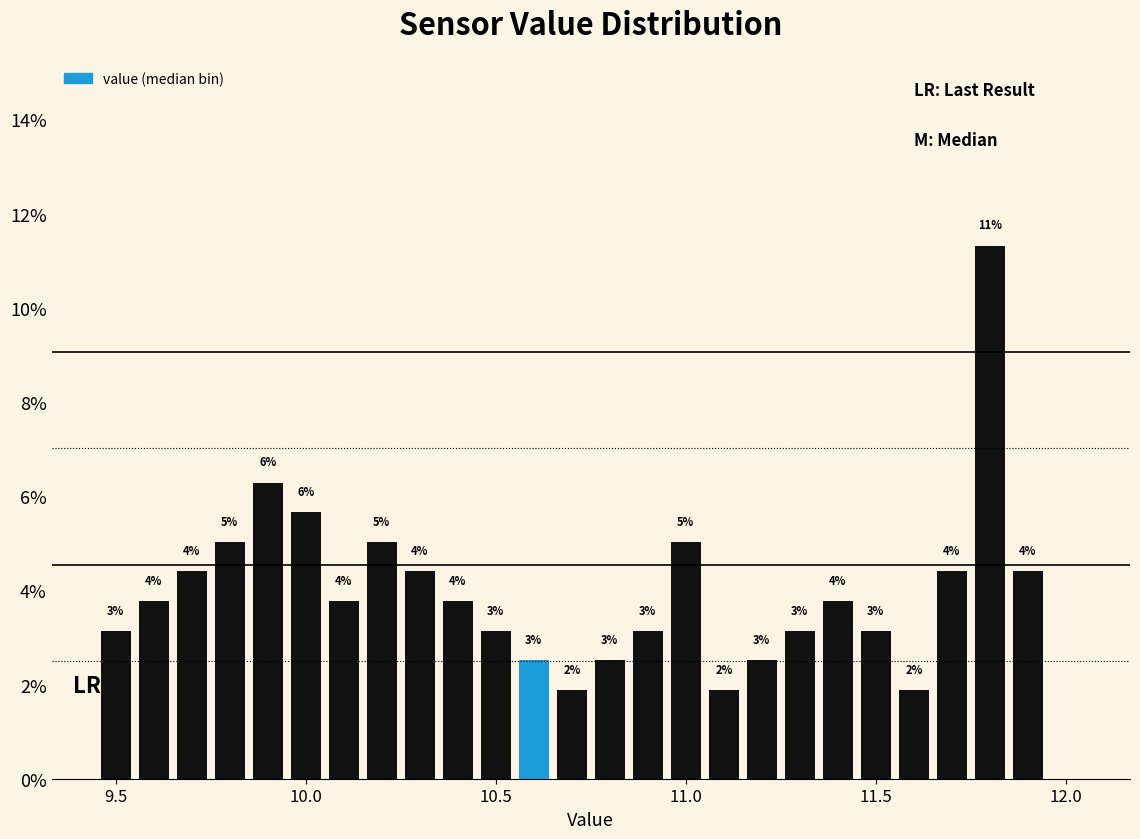

Around what value on the x-axis is the tallest bar? Give the approximate position of its centre, as read against the axis.

11.80